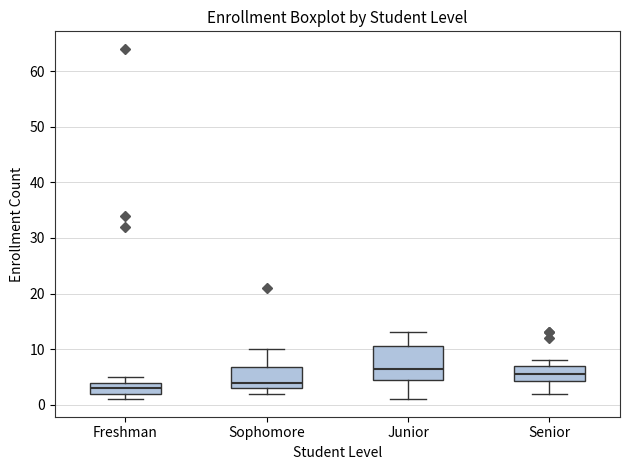

Comparing the boxes themselves (not the whiskers), which one is the tallest?

Junior